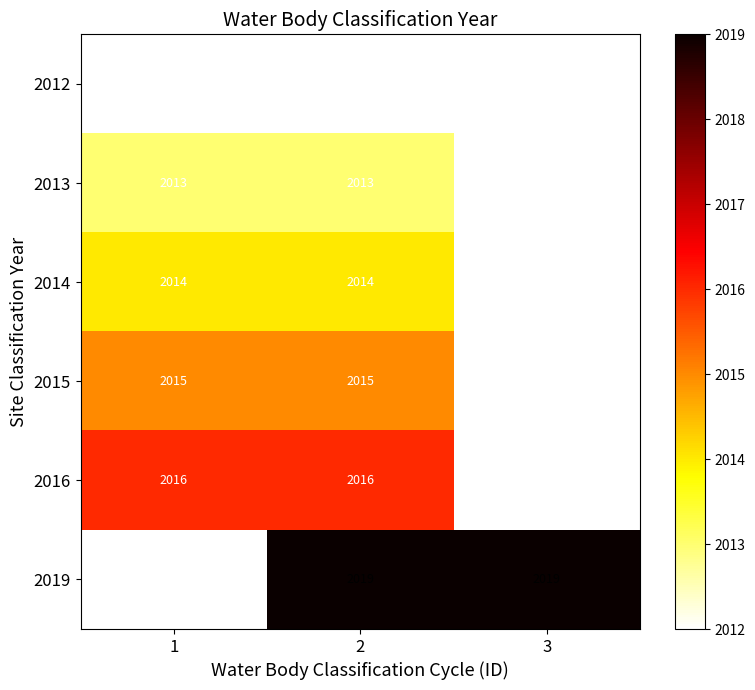

Is it true that 2016 equals 1391 at 2?

False